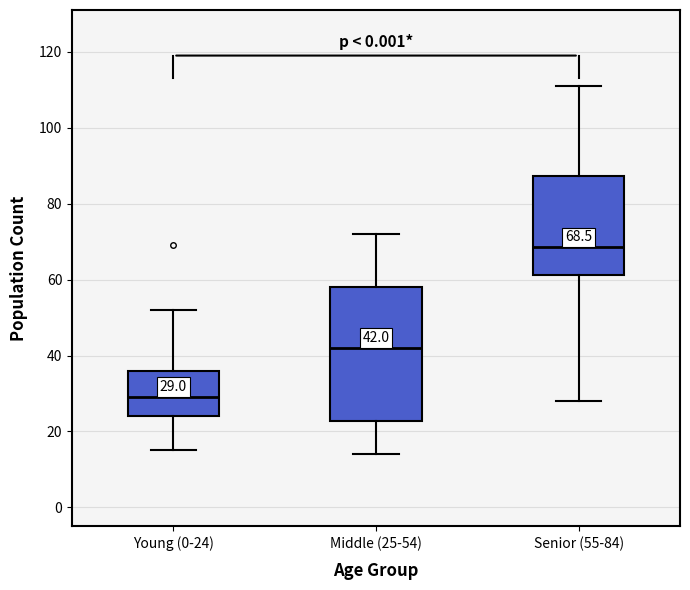

Which box is the tallest, from its lower edge to its upper edge?

Middle (25-54)